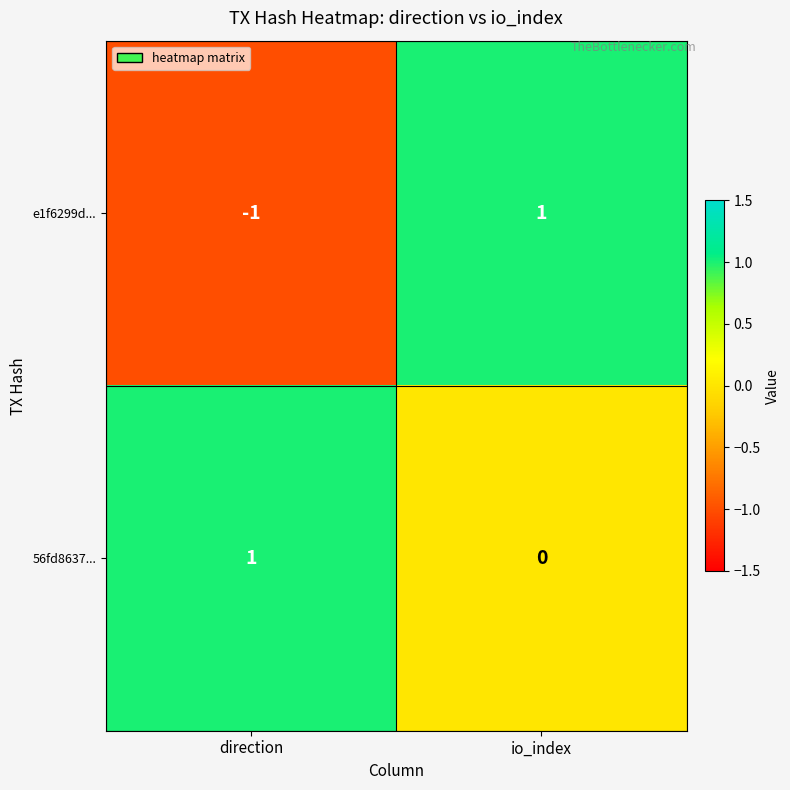

At which label does 56fd8637... reach its minimum?

io_index